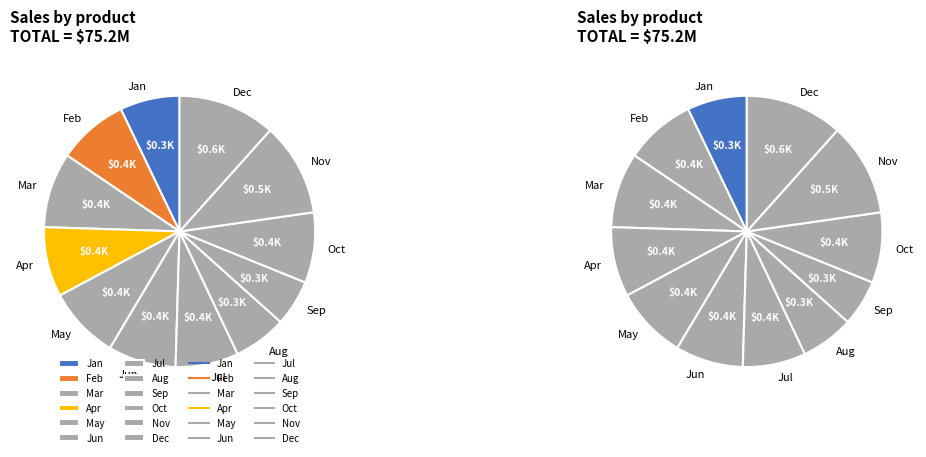

Is it true that Jun is 8% of the pie?

True